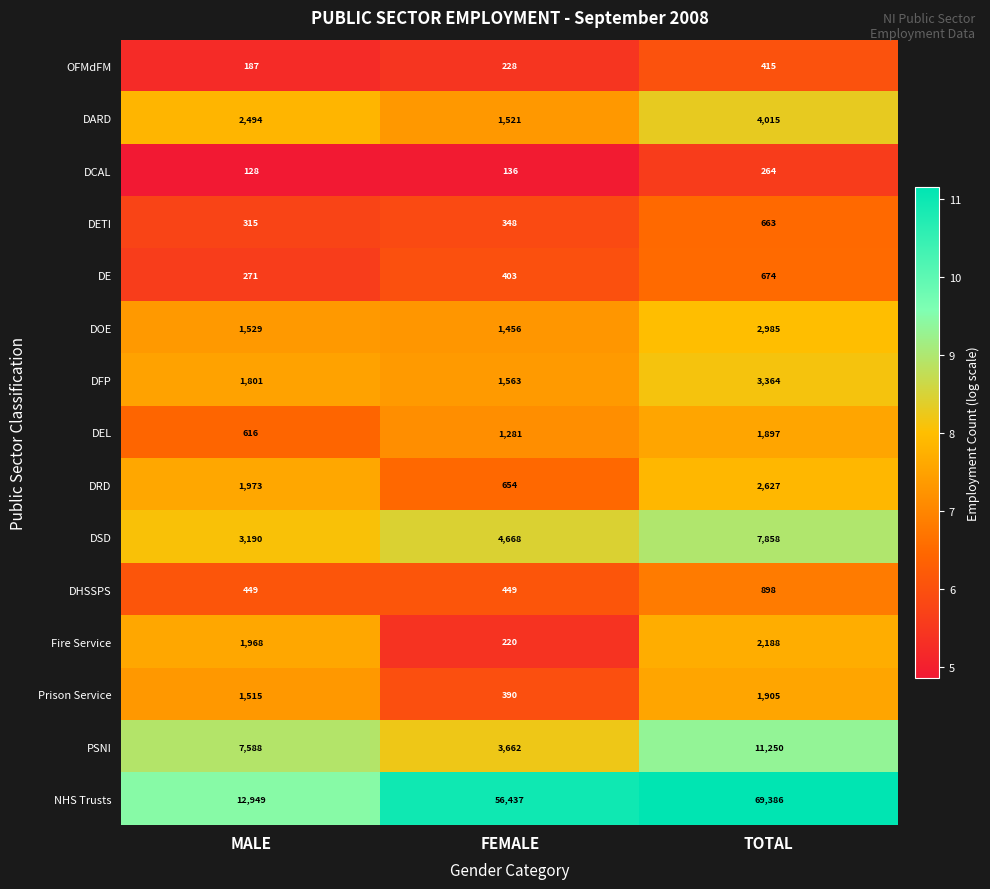

Where is DFP nearest to the value 2463?

MALE